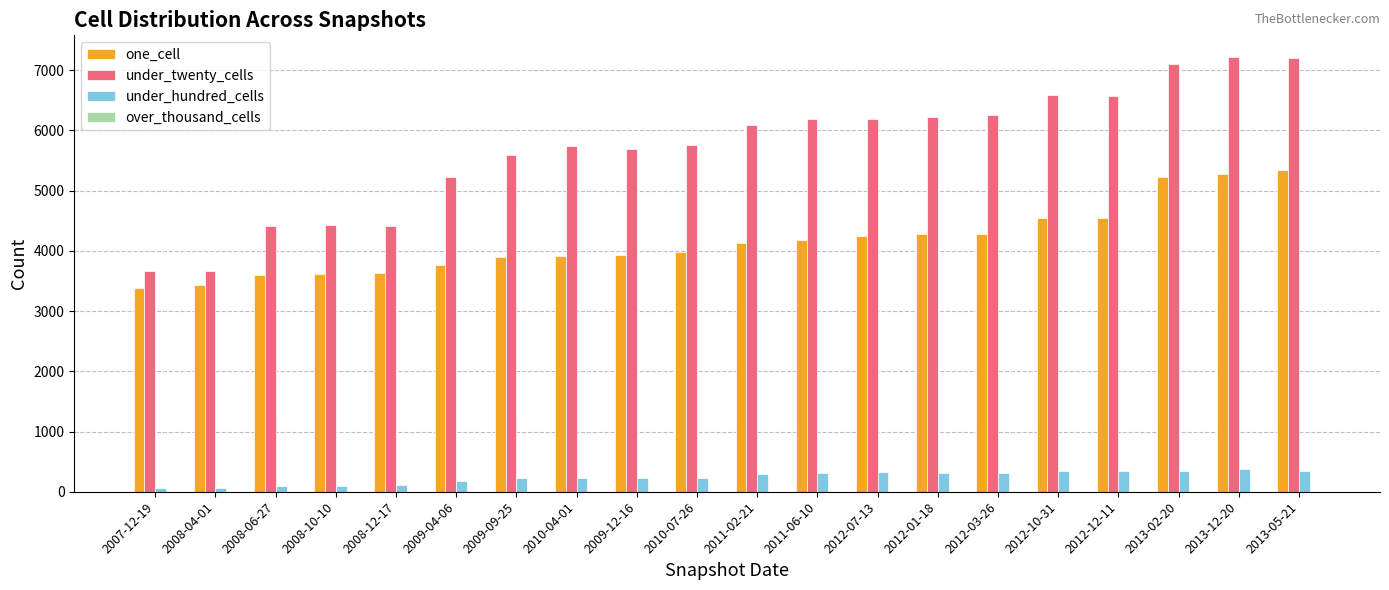

What is the minimum value for one_cell?

3377